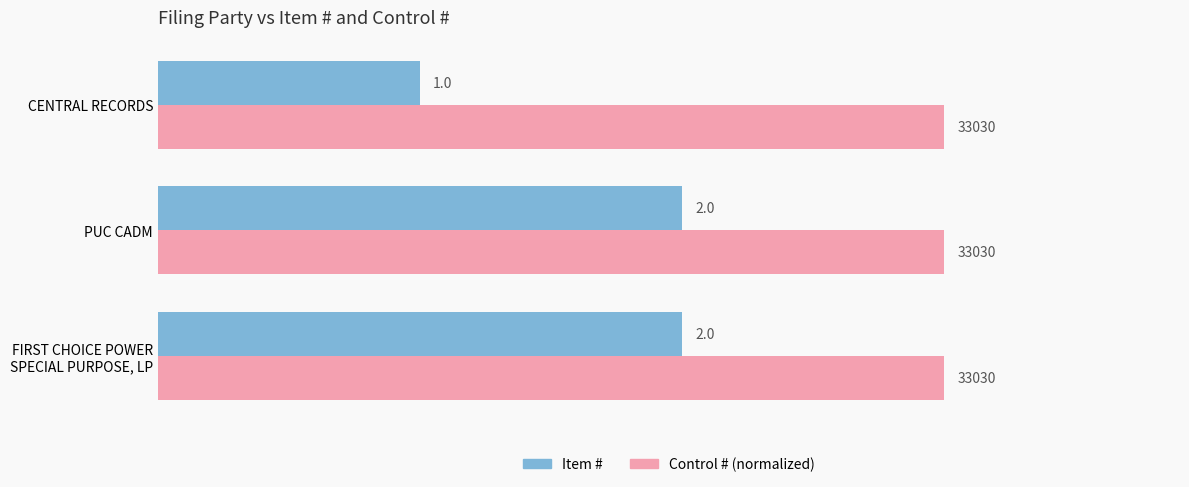

What is the highest value of the Item # series?

2